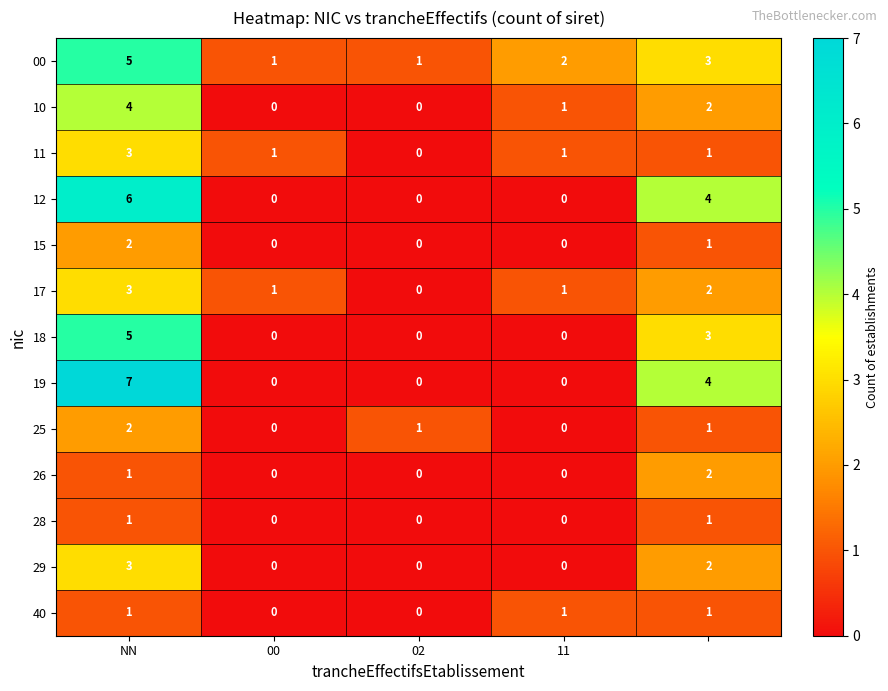

How many values in 17 are above zero?

4